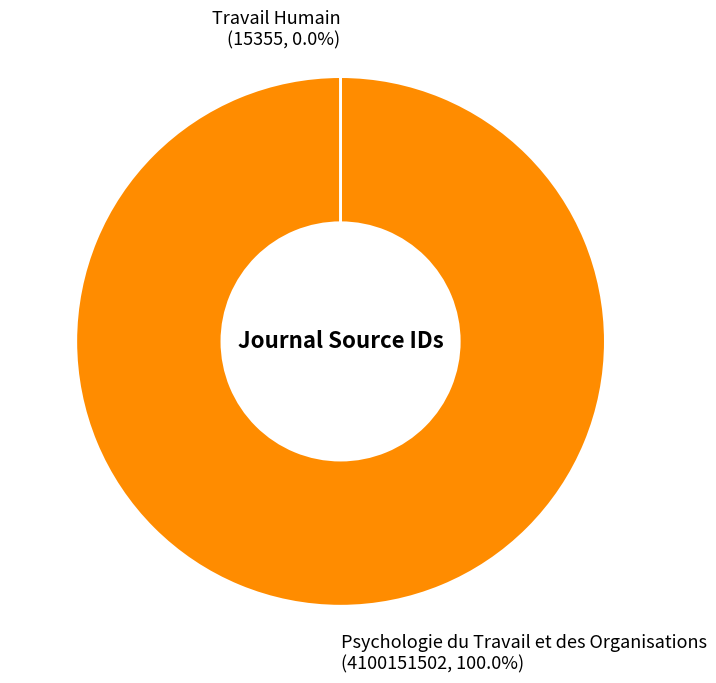

Which category has the biggest portion of the pie?

Psychologie du Travail et des Organisations